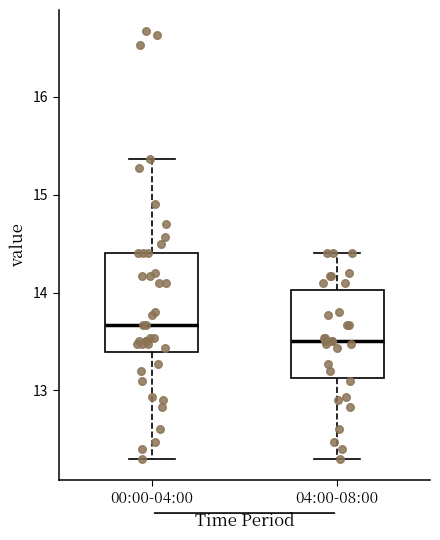

Reading left to right, transcribe this box plot: for each box, give where its median line is, the range the box spans, and where its two whiskers end, as read against the y-axis. The values are not printed on the chart, so give them approximately, as read against the axis.

00:00-04:00: median 13.7, box 13.4 to 14.4, whiskers 12.3 to 15.4
04:00-08:00: median 13.5, box 13.1 to 14.0, whiskers 12.3 to 14.4